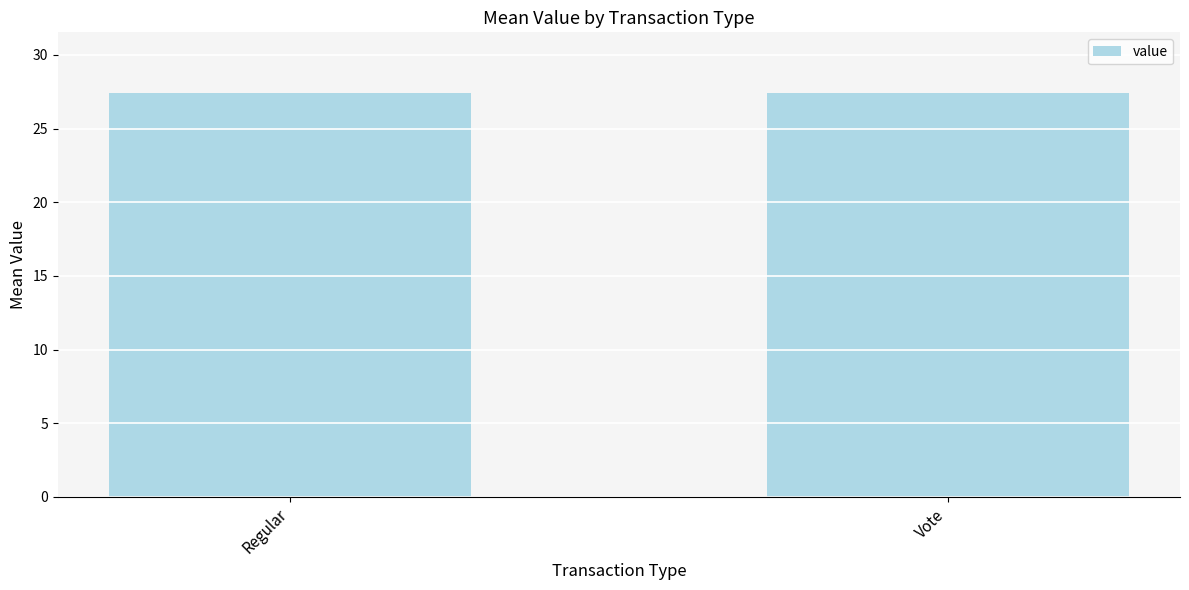

What is the greatest value displayed?

27.6